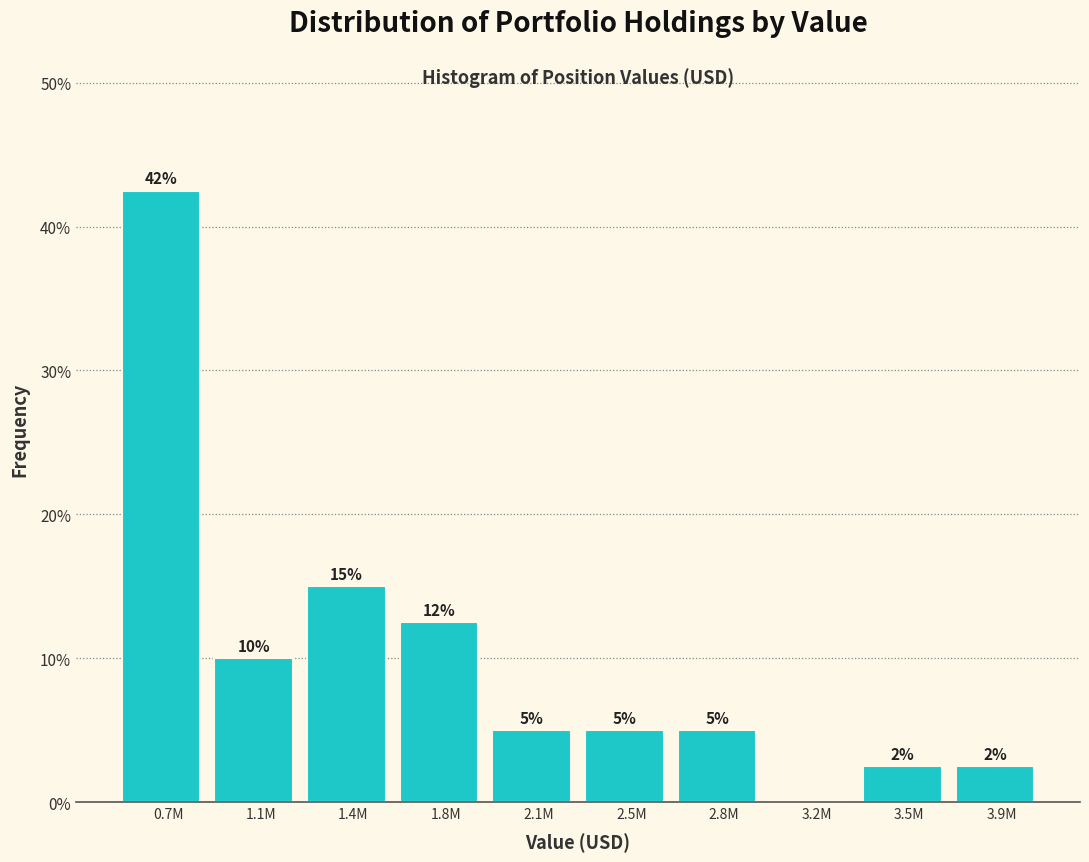

Is it true that the value at 0.7M is 42.5?

True